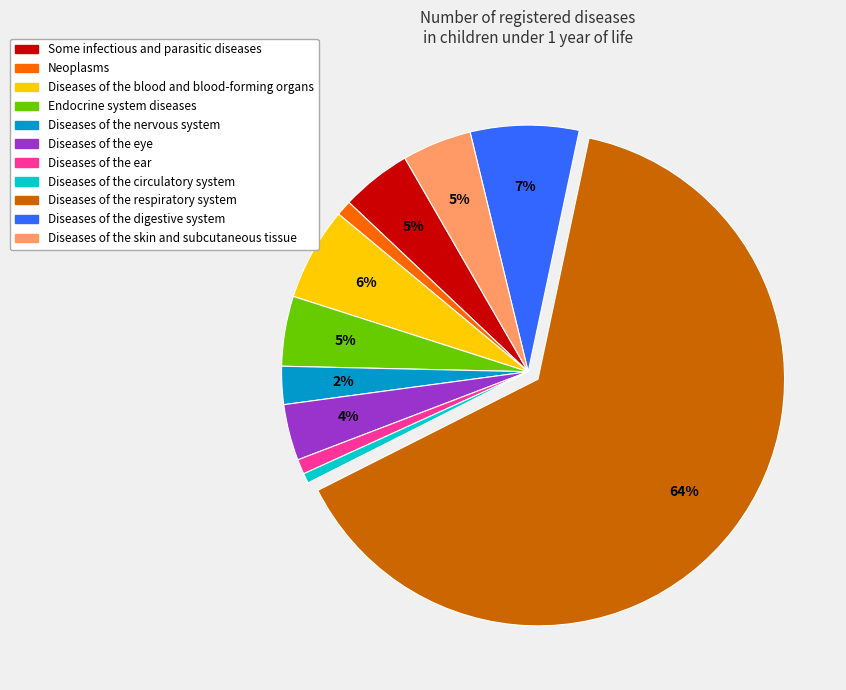

How many segments does this pie chart have?

11